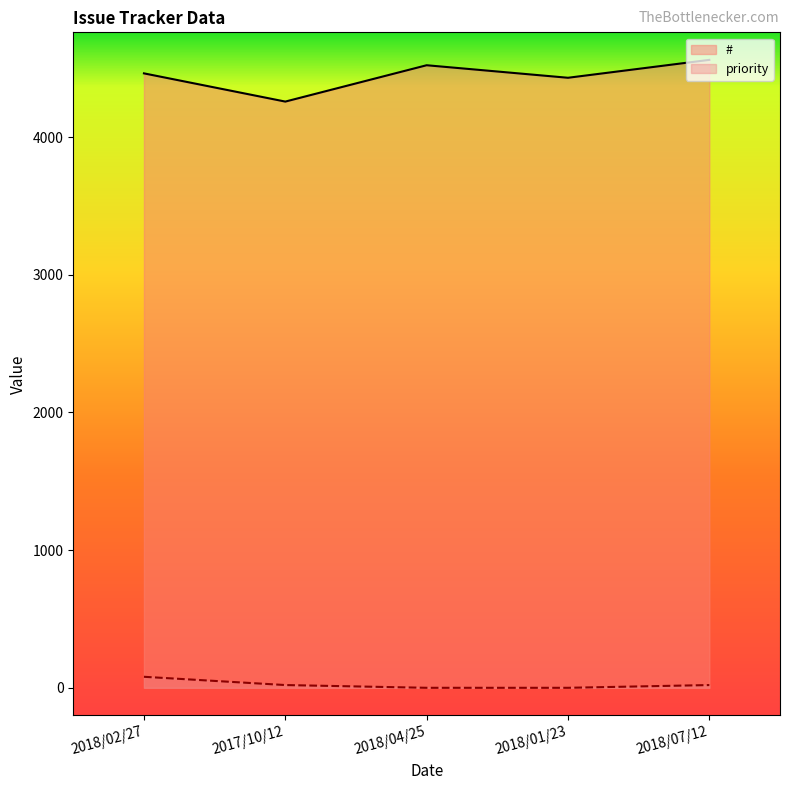

What is the label of the 3rd point from the right?

2018/04/25